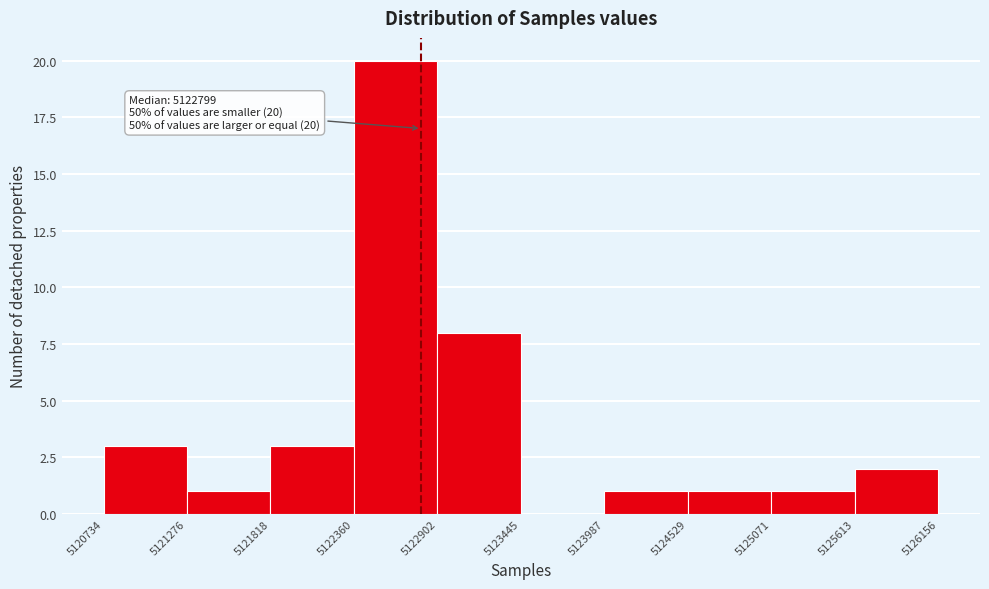

Over which range of the x-axis is the bar tallest?

5122360 to 5122902